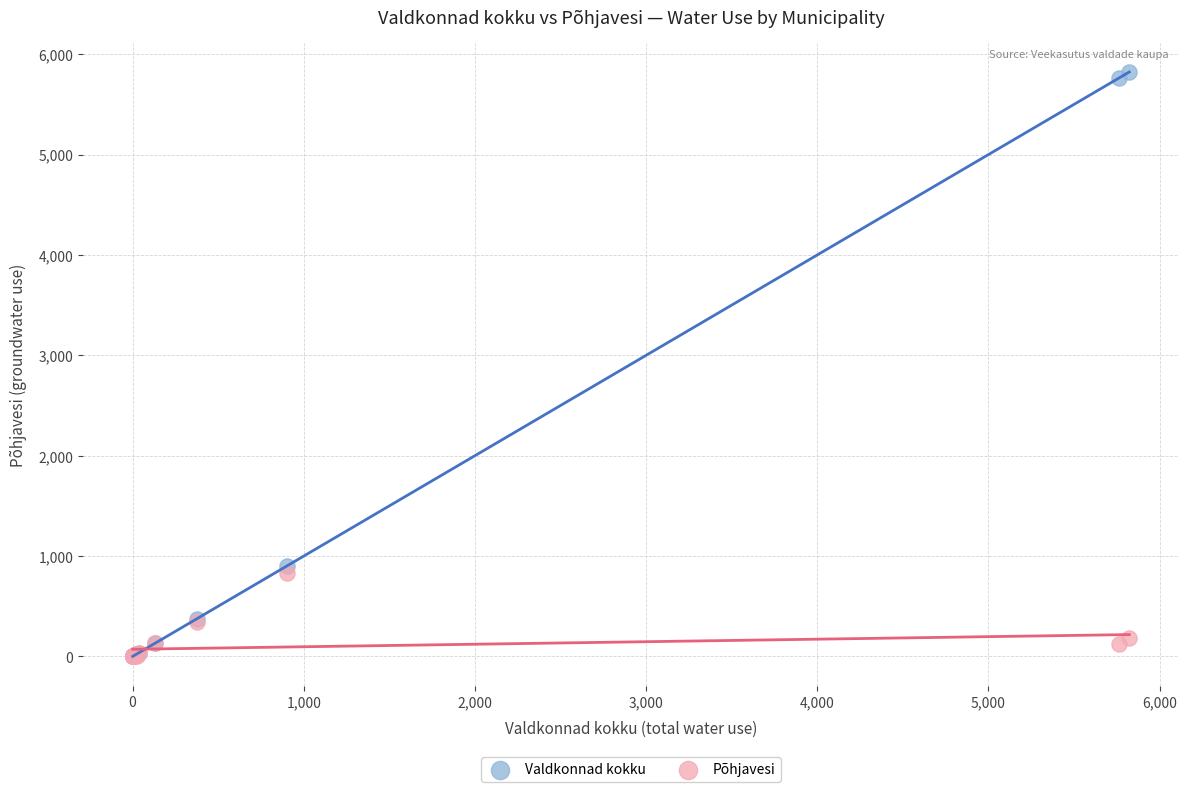

Across all series, what Y value is closest to 2911?

904.4